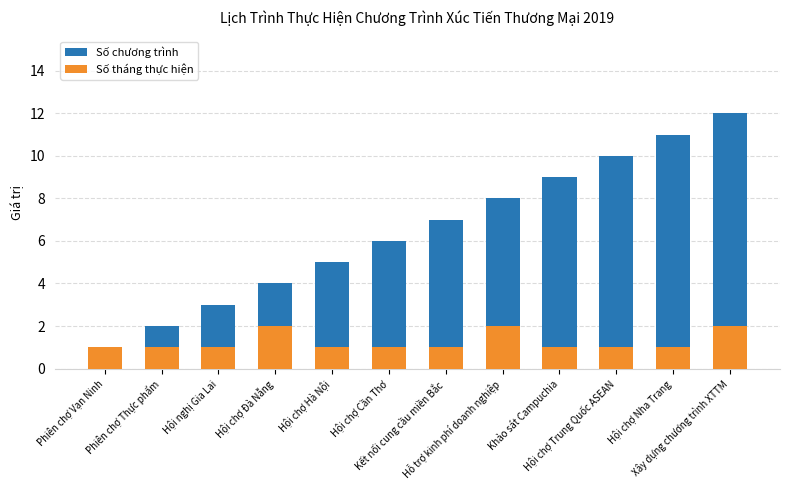

True or false: Số tháng thực hiện has a value of 1 at Phiên chợ Thực phẩm.

True